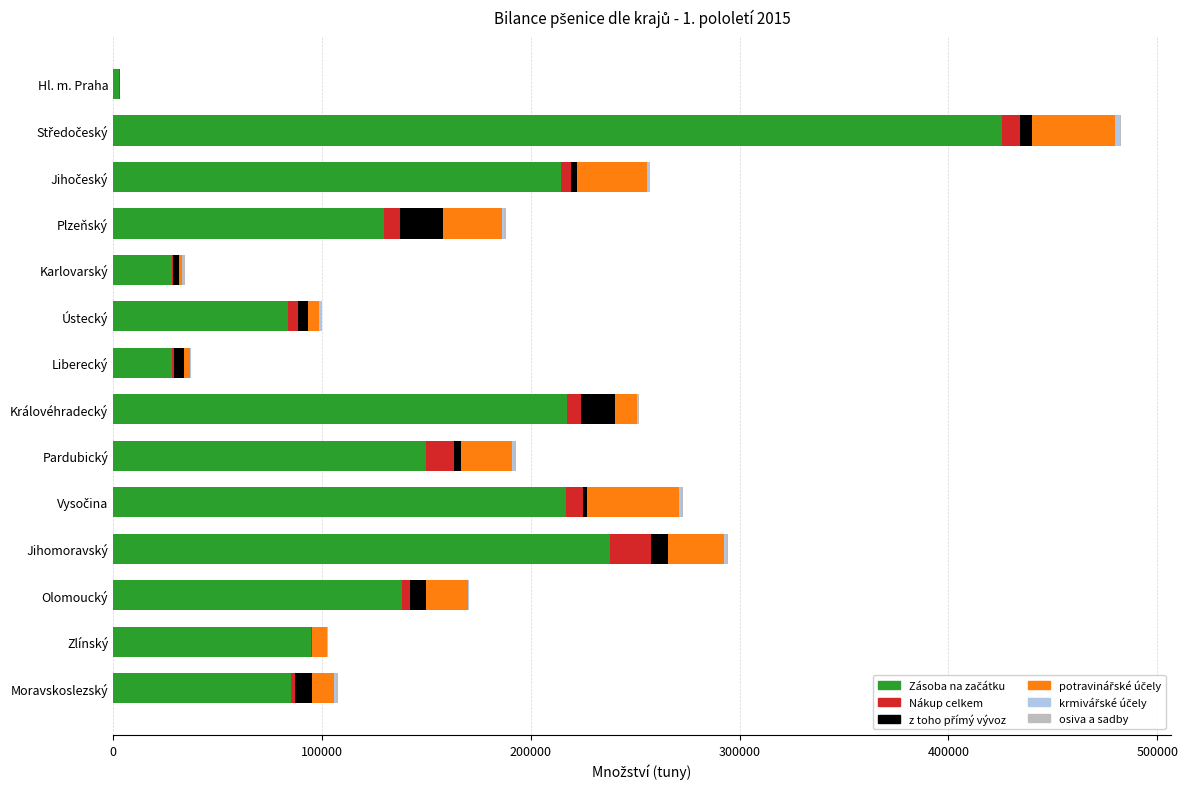

Reading left to right, extract all data points from this chart.

Zásoba na začátku: 3100.7	425783.6	214264.3	129615.8	28326.2	84017.6	28160.2	217322.5	149637.4	216784.4	238125.1	138346.1	94618.4	85445.2
Nákup celkem: 73.9	8244.0	4811.4	7953.6	635.6	4583.0	828.6	6666.3	13696.8	8186.0	19427.1	3930.0	737.7	1656.6
z toho přímý vývoz: 0.6	6162.0	2903.8	20525.8	2598.4	4853.9	5195.3	16136.4	3332.7	2028.2	8220.8	7772.3	139.4	8232.1
potravinářské účely: 265.4	39480.1	33800.6	28360.5	1365.0	5169.6	2773.3	10874.3	24347.5	43921.5	26621.2	19822.1	6902.7	10659.0
krmivářské účely: 71.8	2641.7	1368.4	872.6	81.6	1420.1	245.8	540.6	718.5	837.5	1273.7	632.7	518.2	542.5
osiva a sadby: 10.6	176.0	195.0	627.6	1666.4	77.5	4.8	78.5	1436.5	1030.9	808.9	40.3	17.2	1025.1